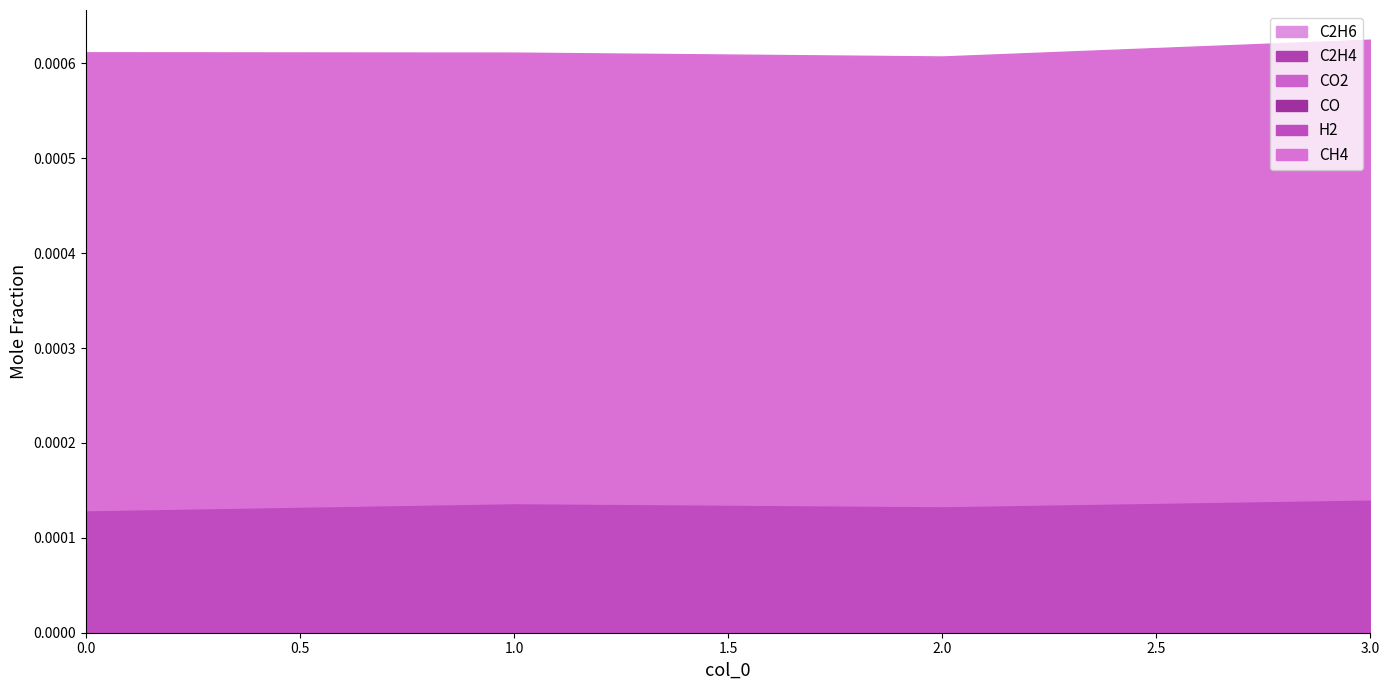

True or false: C2H4 has a value of 0.0 at 3.

True